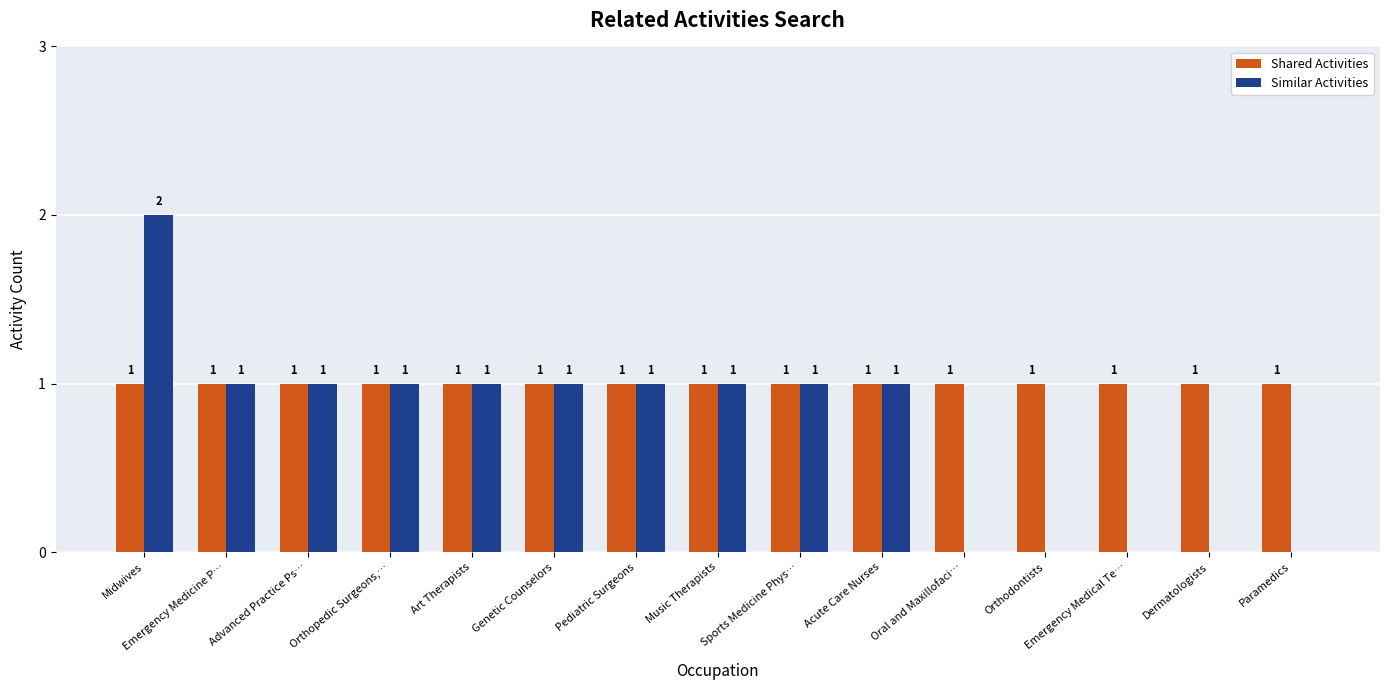

Reading right to left, transcribe all the data shown in this chart.

Shared Activities: 1	1	1	1	1	1	1	1	1	1	1	1	1	1	1
Similar Activities: 0	0	0	0	0	1	1	1	1	1	1	1	1	1	2